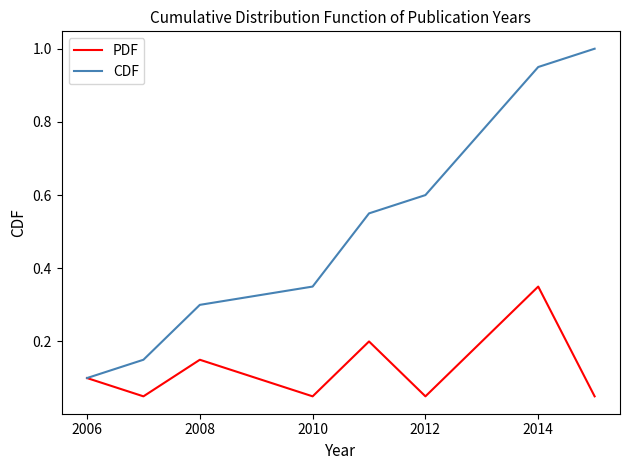

Which series has the largest total across all categories?

CDF